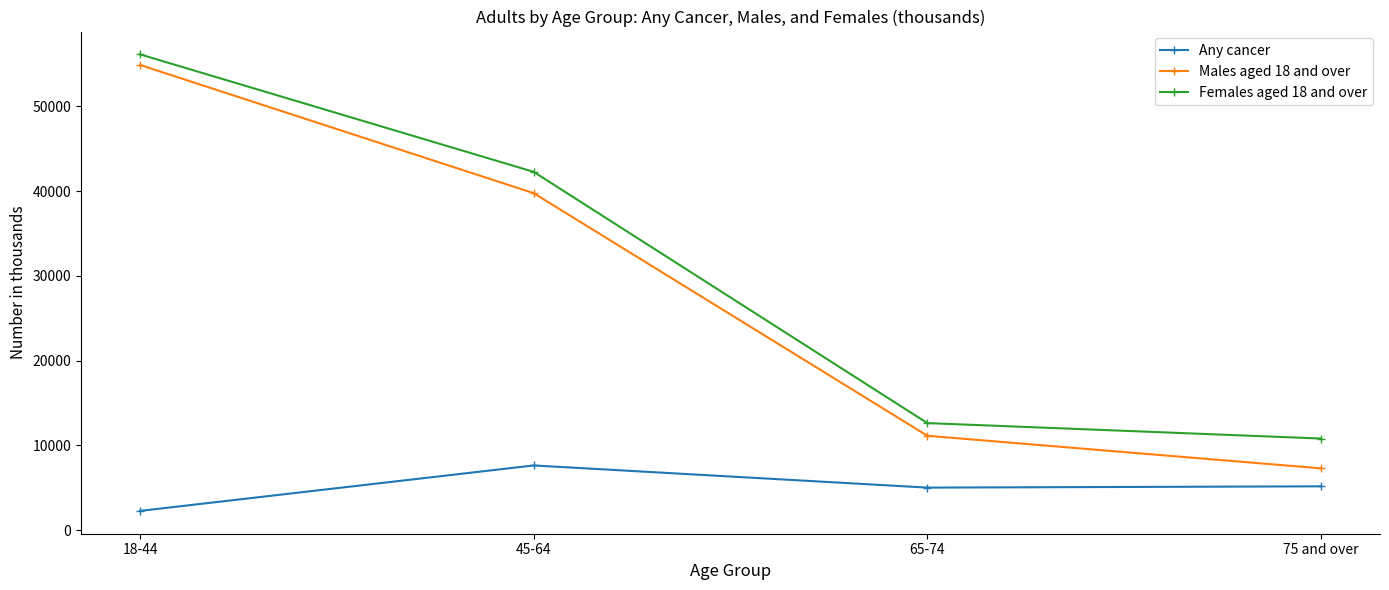

Does the chart have visible grid lines?

No